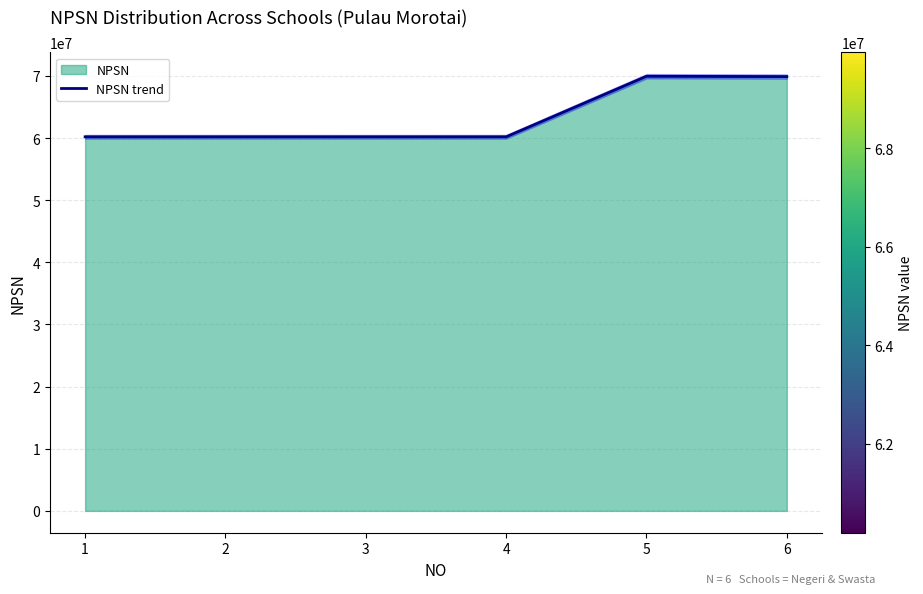

Which category has the highest value across all series?

5